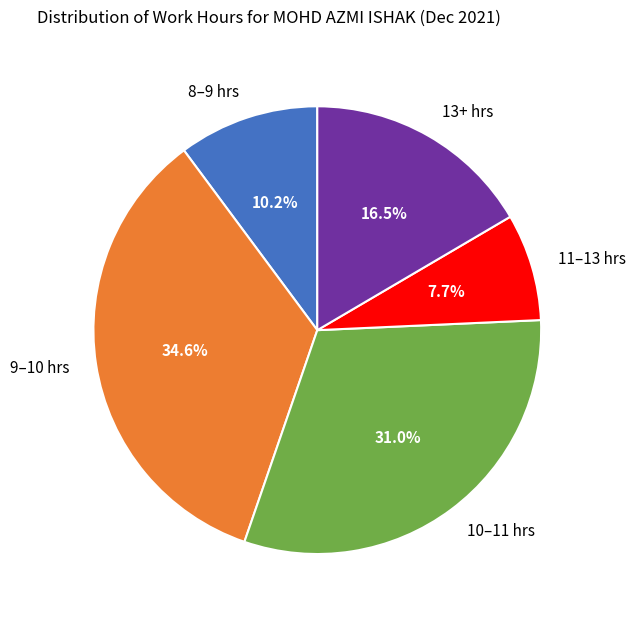

How many slices are in this pie chart?

5